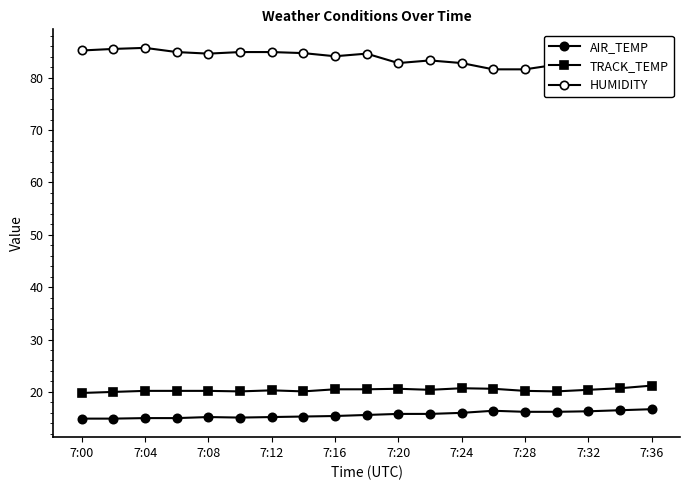

Is the value of HUMIDITY at 7:20 greater than the value of AIR_TEMP at 7:24?

Yes